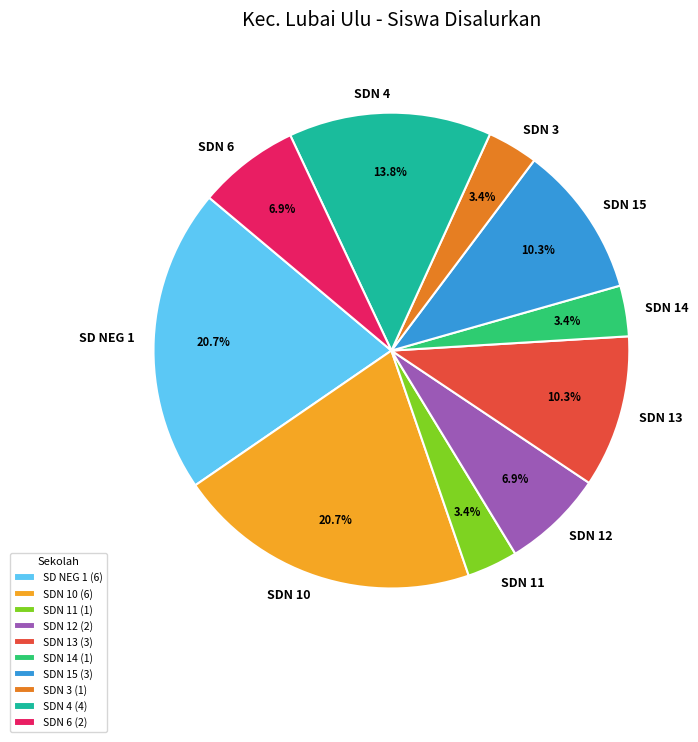

Between SDN 11 and SDN 4, which is larger?

SDN 4